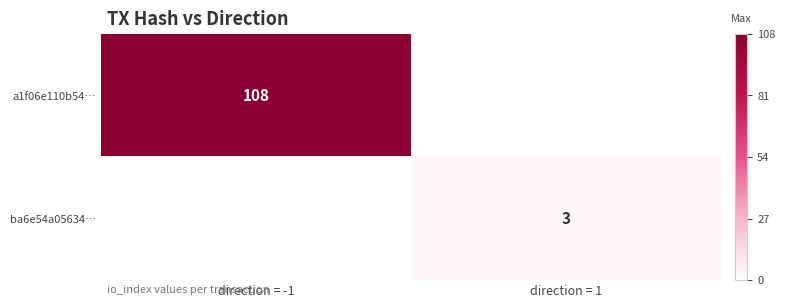

Is the value of ba6e54a05634… at direction = 1 greater than the value of a1f06e110b54… at direction = -1?

No